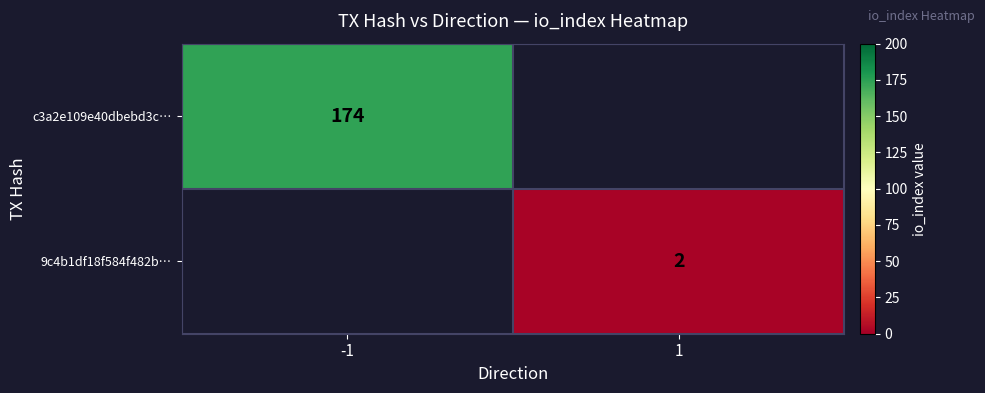

The value of 9c4b1df18f584f482b… at 1 is 3. True or false?

False